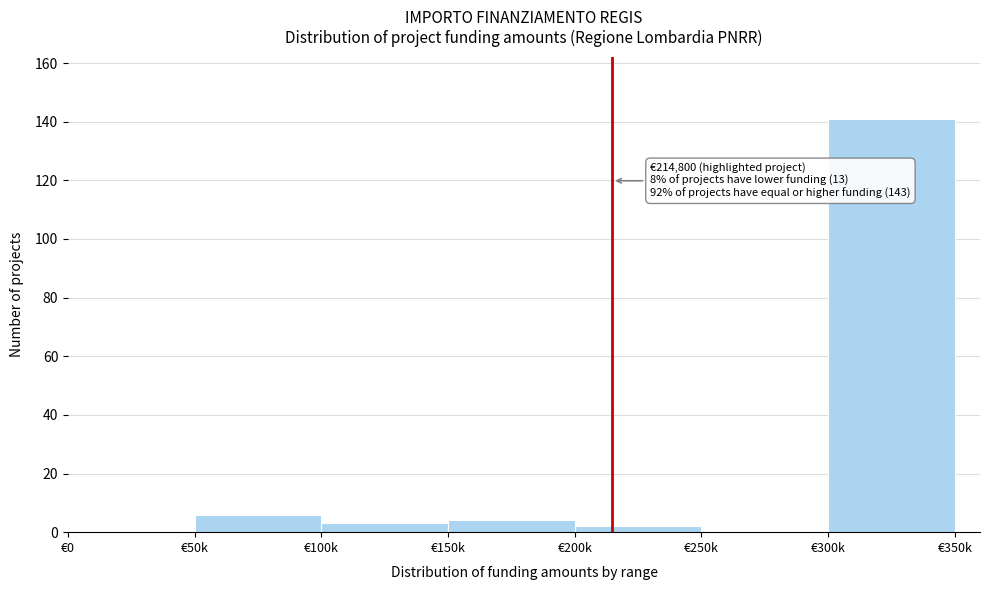

Reading right to left, what are all the values shown in this chart?

€300k=141	€250k=0	€200k=2	€150k=4	€100k=3	€50k=6	€0=0